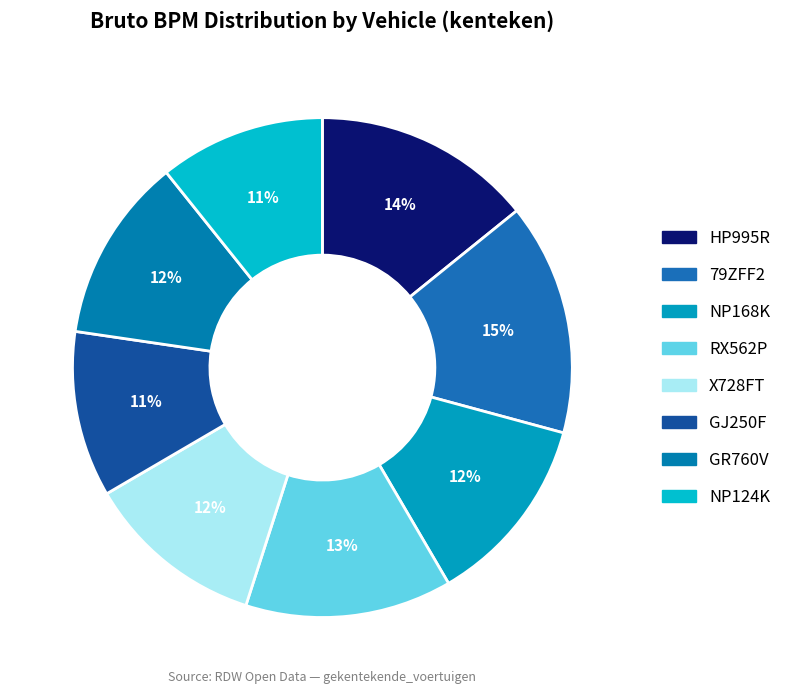

Between RX562P and NP124K, which is larger?

RX562P